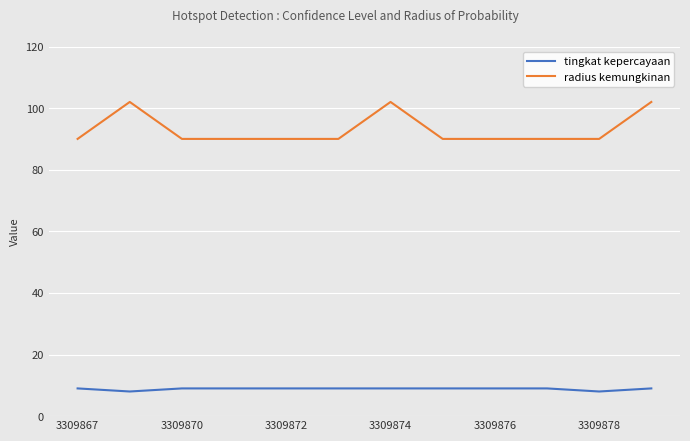

What is the minimum value shown in the chart?

8